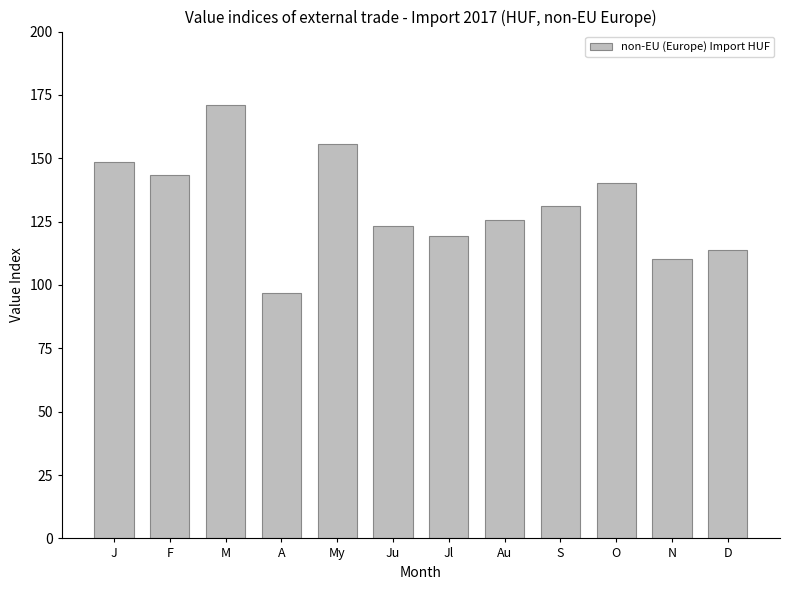

What is the change in value from Ju to D?

-9.3